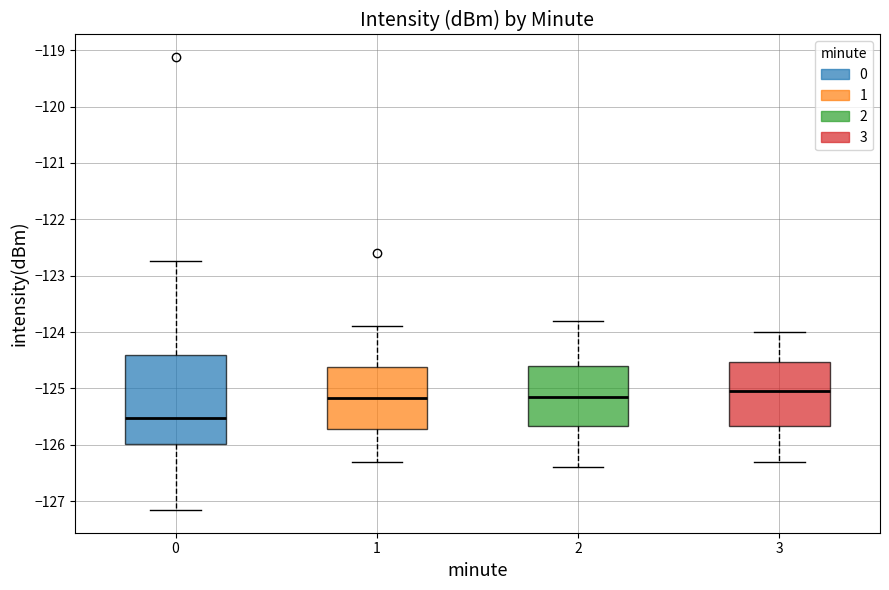

Where does the upper whisker of the box at x = 0 end on the y-axis? The values are not printed on the chart, so give them approximately, as read against the axis.

-122.7